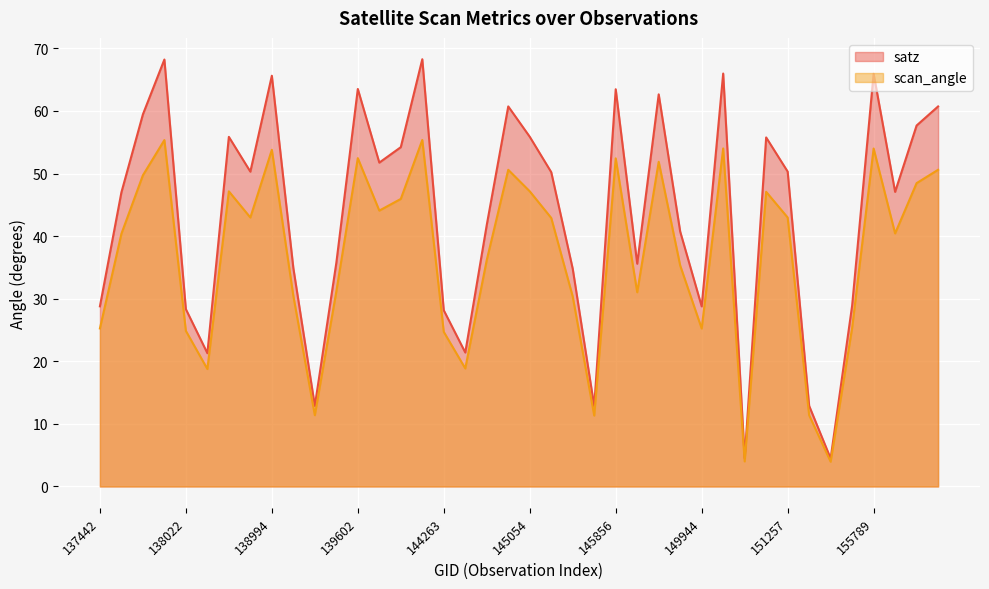

Which category has the highest value across all series?

144246